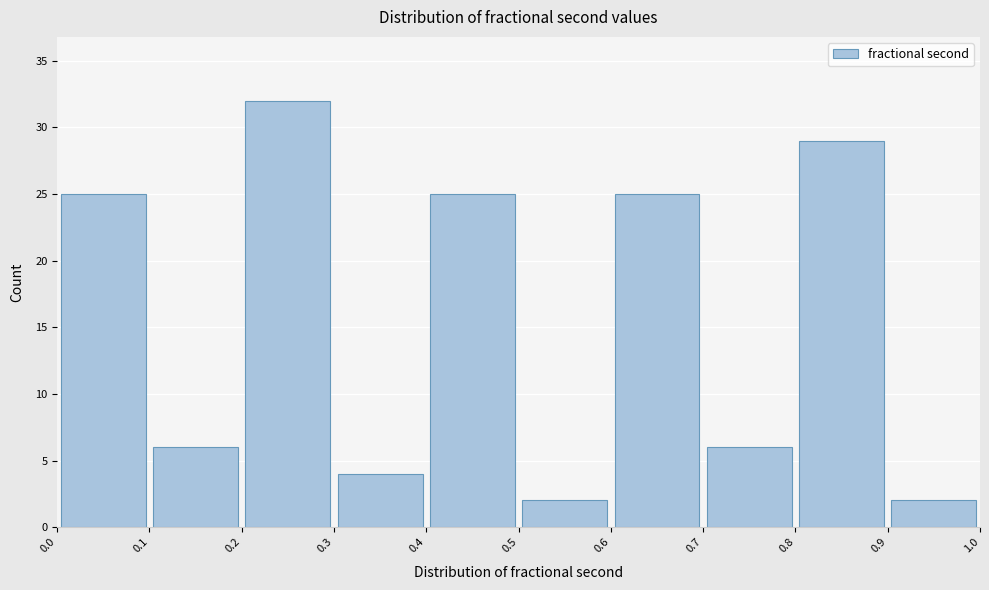

What is the height of the bar covering 0.2 to 0.3 on the x-axis? The values are not printed on the chart, so give them approximately, as read against the axis.

32